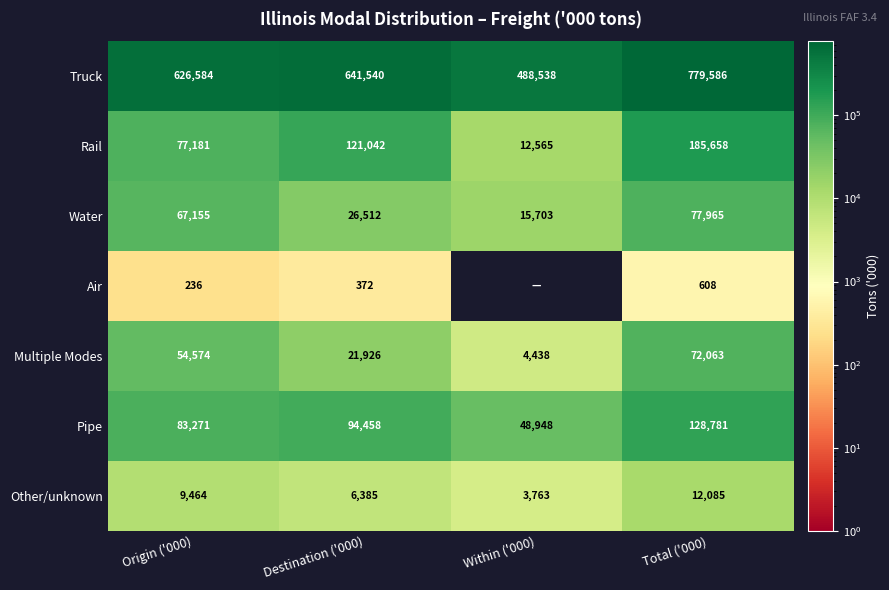

What value does the Water series have at Origin ('000), to the nearest 10?

67160